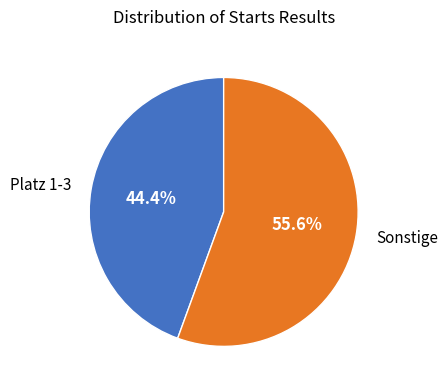

Is there any slice that represents more than half of the pie?

Yes